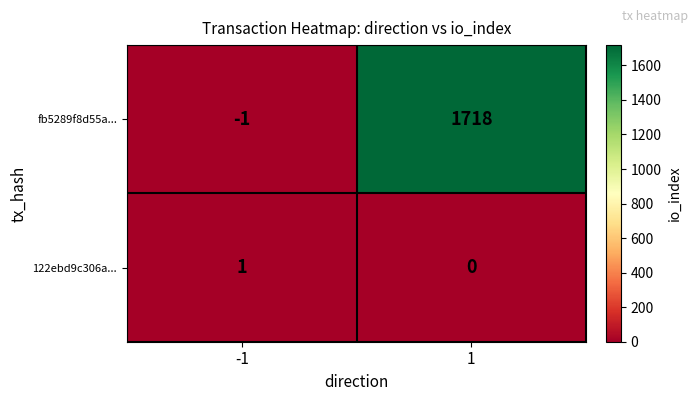

Reading right to left, extract all data points from this chart.

fb5289f8d55a...: 1718	-1
122ebd9c306a...: 0	1